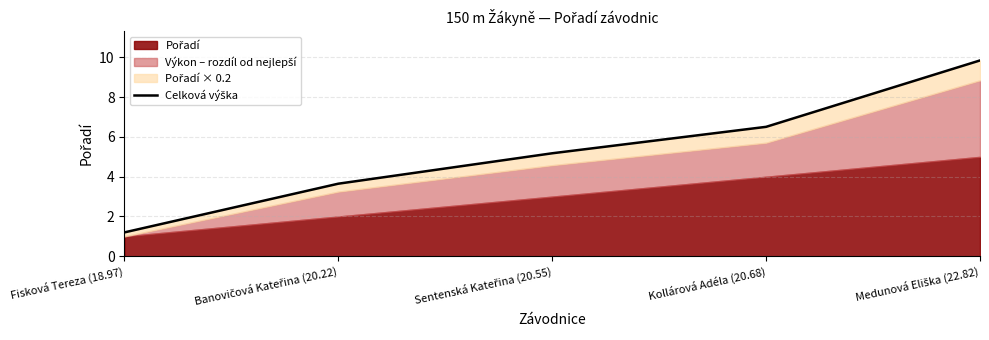

How many lines are shown in the chart?

1